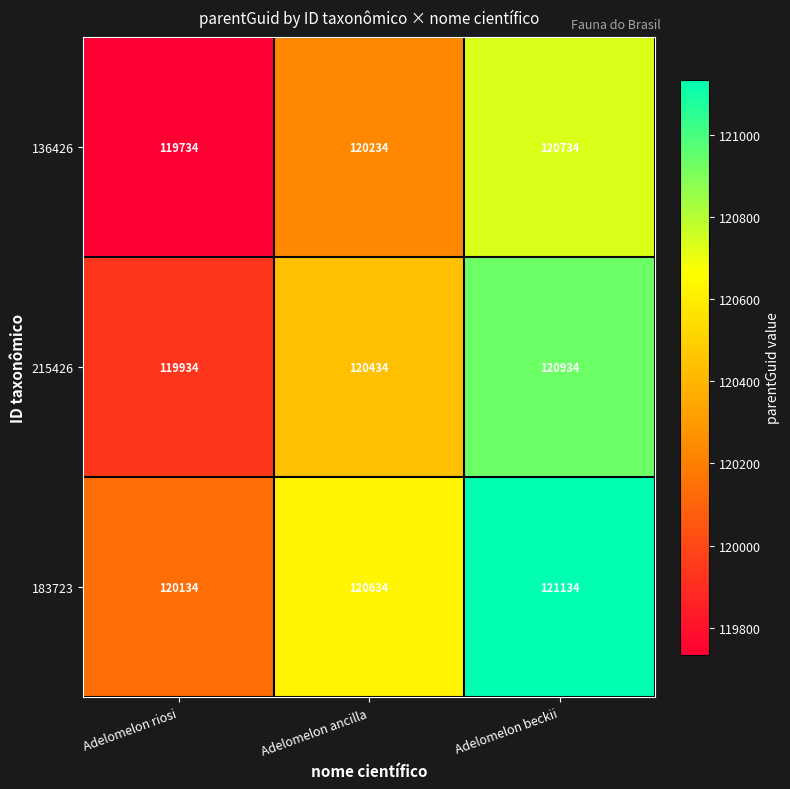

The value of 136426 at Adelomelon riosi is 163349. True or false?

False